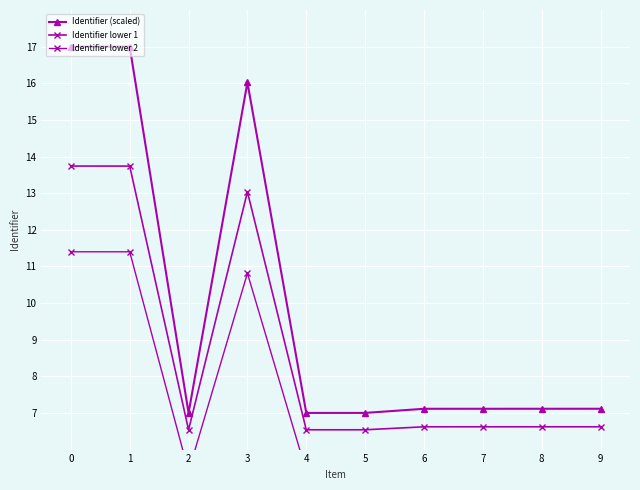

Which series has the largest total across all categories?

Identifier (scaled)